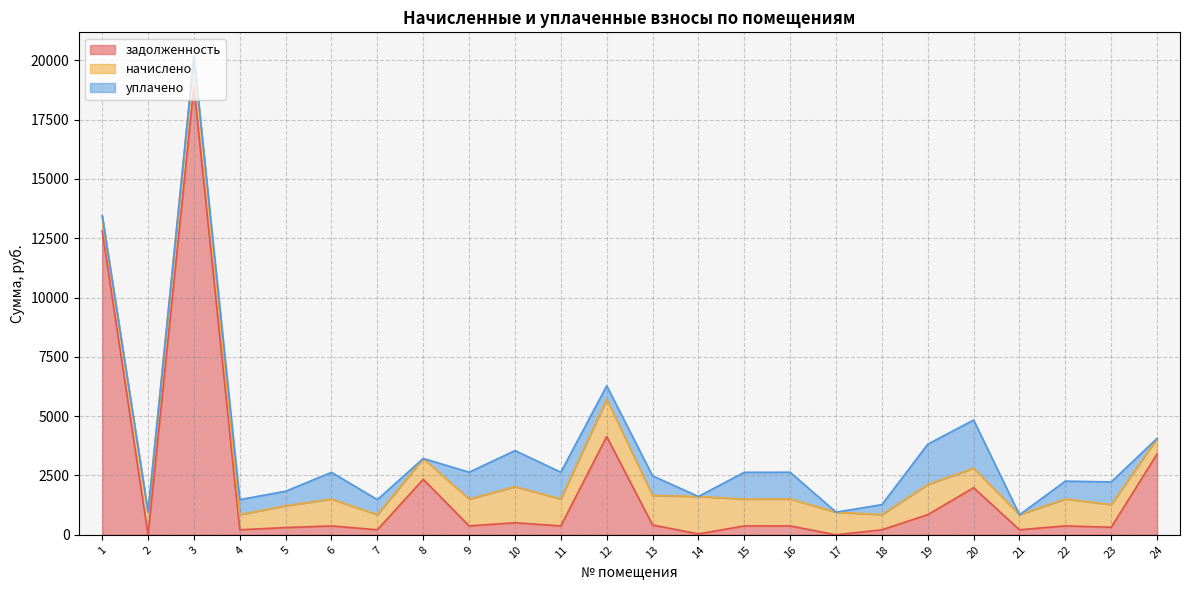

What is the approximate value of начислено at 2?

957.5